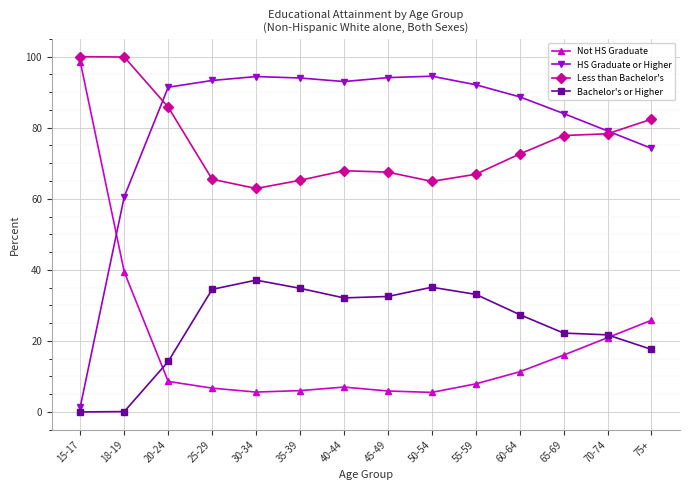

Count the number of categories in the chart.

14